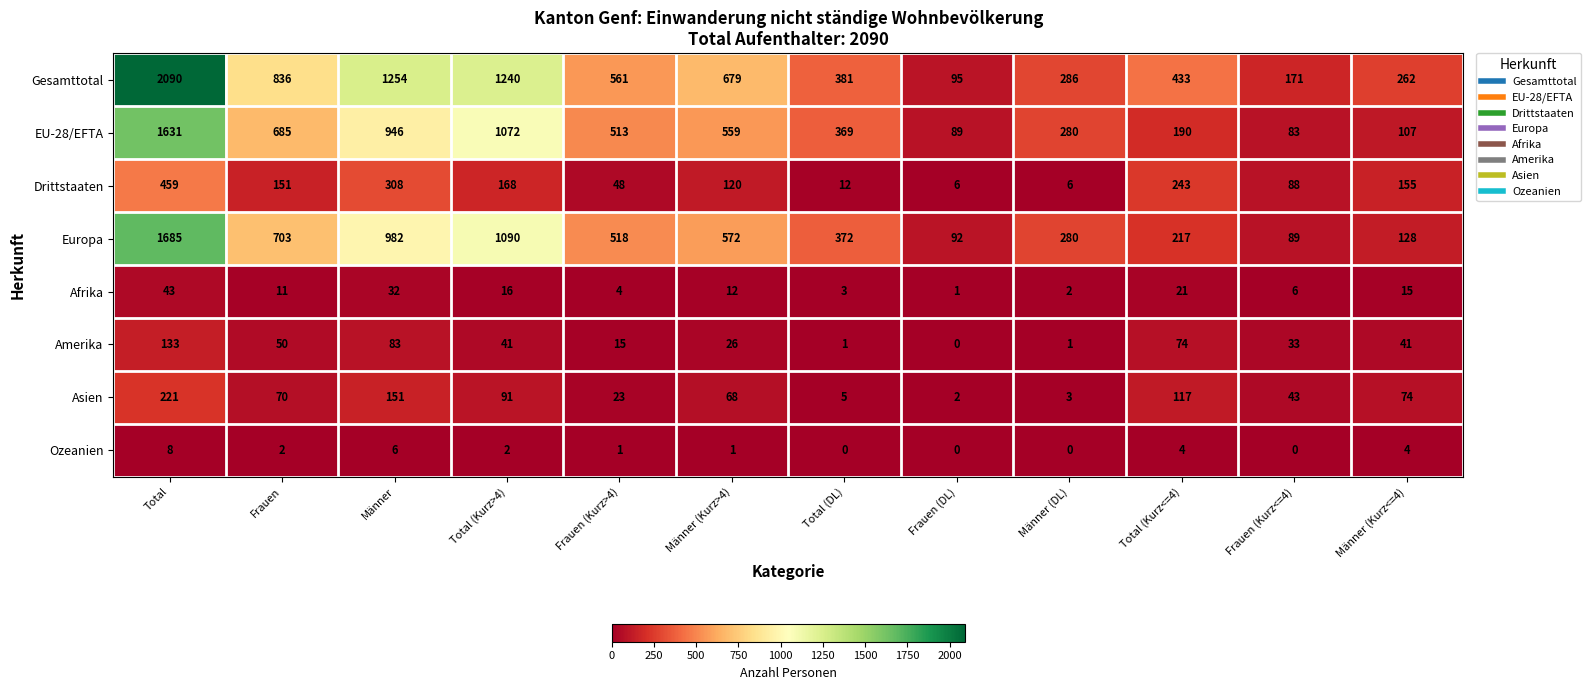

What is the difference between the highest and lowest values at Total (Kurz>4)?

1238